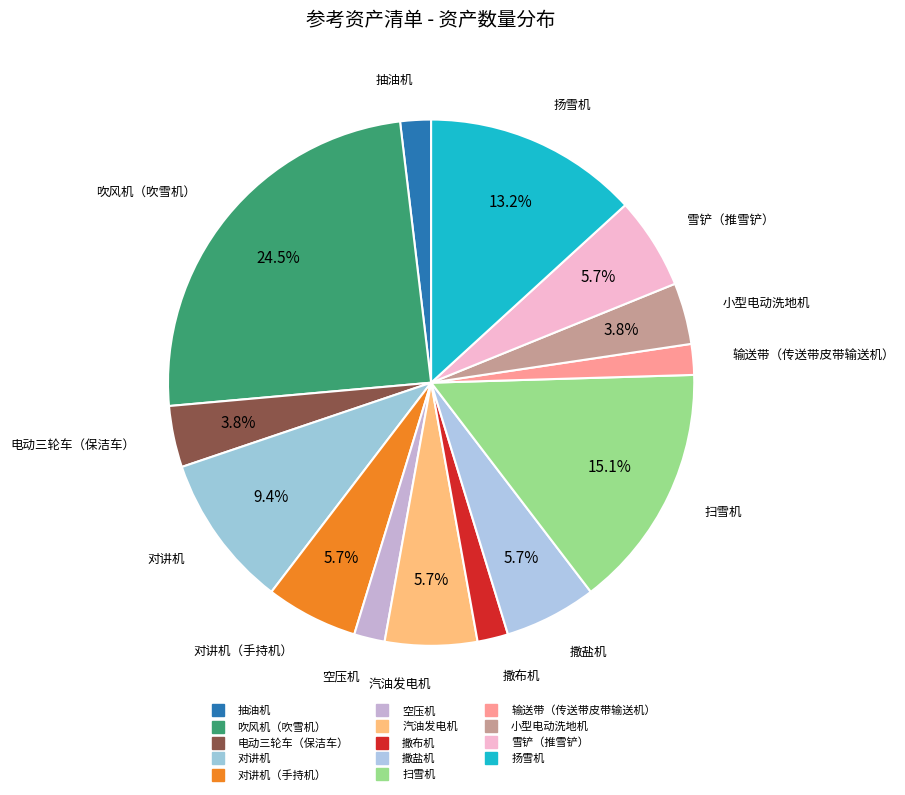

How many segments does this pie chart have?

14